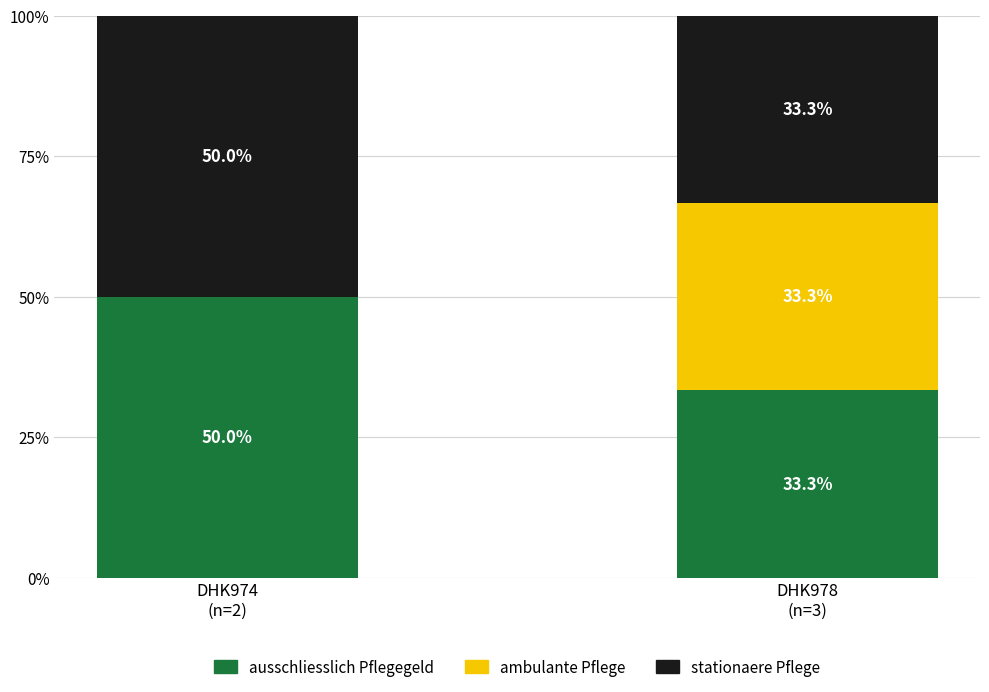

What is the maximum value for ausschliesslich Pflegegeld?

50.0